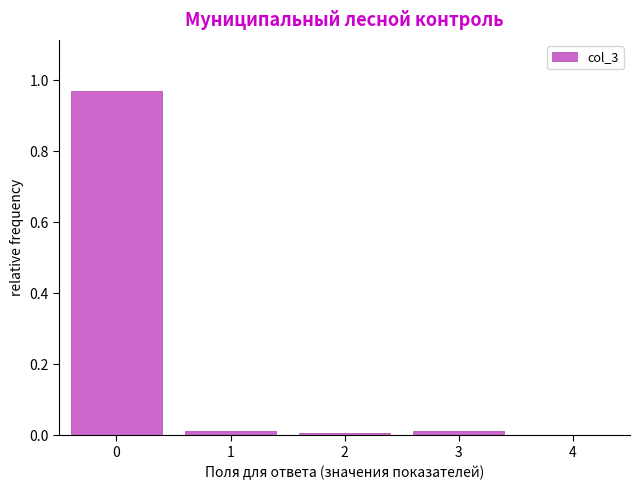

True or false: the data shows 0.0 at 2.

True